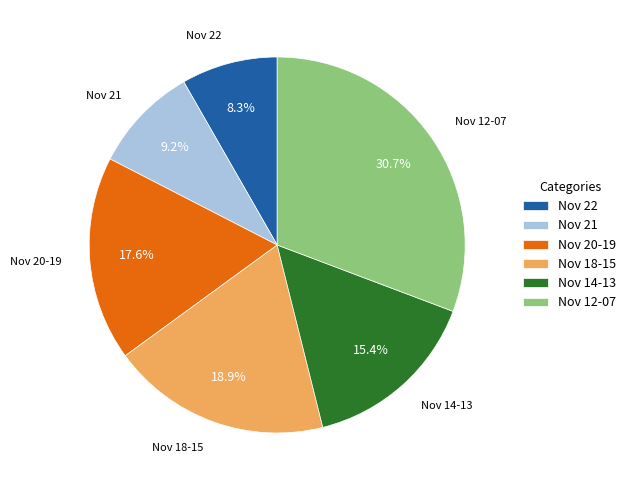

Is there any slice that represents more than half of the pie?

No